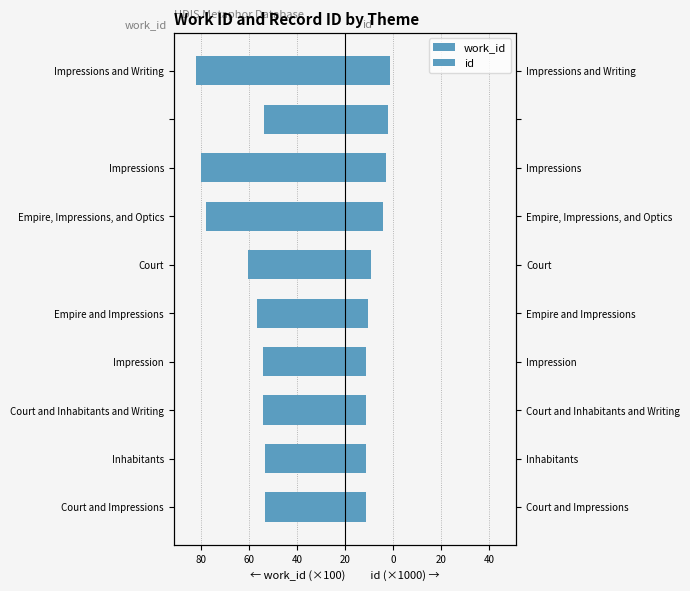

Which series has the largest total across all categories?

id